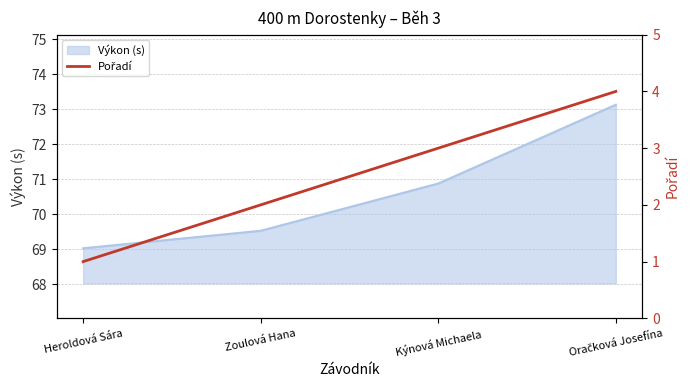

Is it true that Výkon (s) equals 114.1 at Heroldová Sára?

False